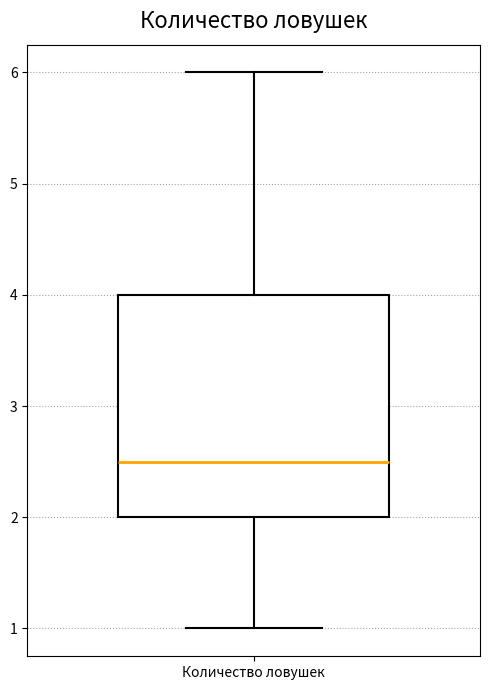

Where is the upper edge of the box for Количество ловушек on the y-axis? The values are not printed on the chart, so give them approximately, as read against the axis.

4.0